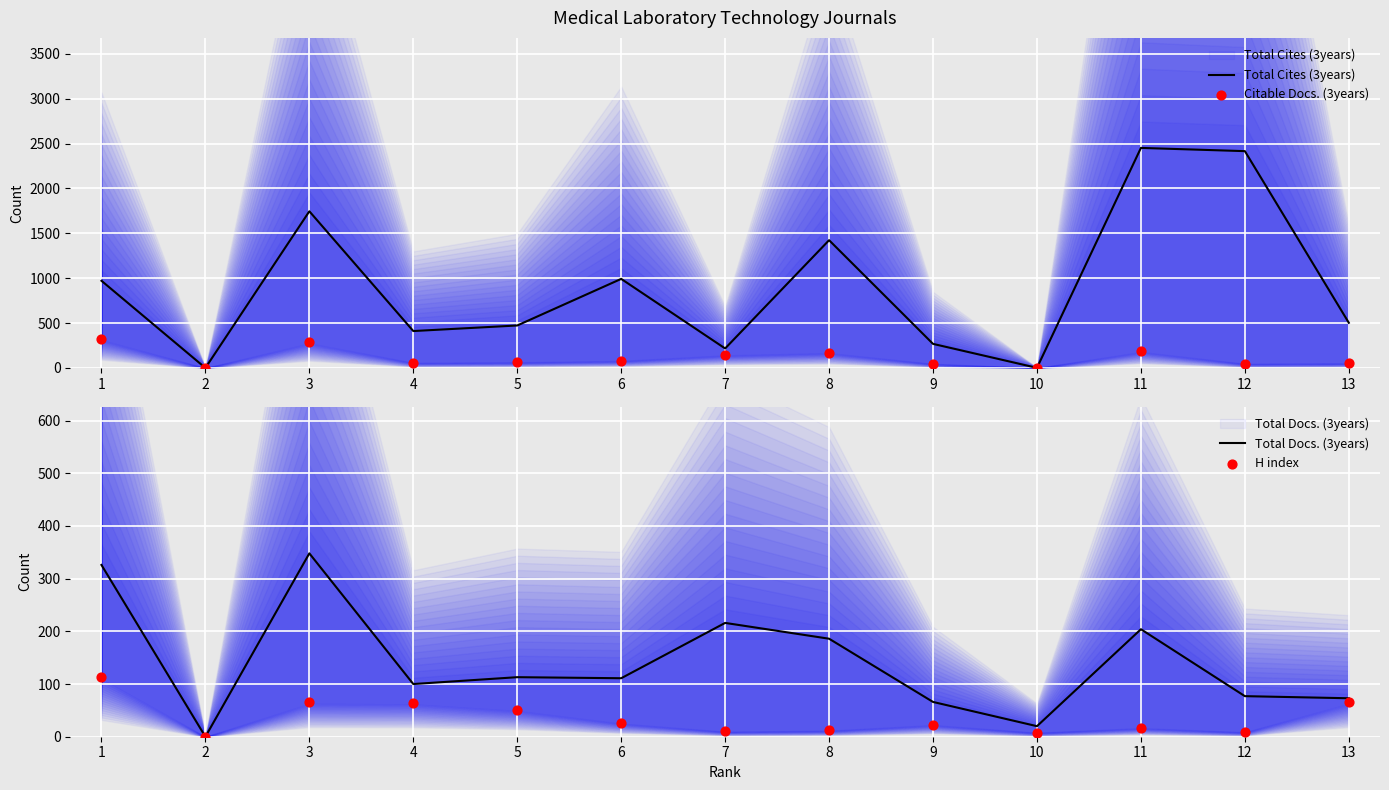

Which series reaches the maximum Y coordinate?

Total Cites (3years)